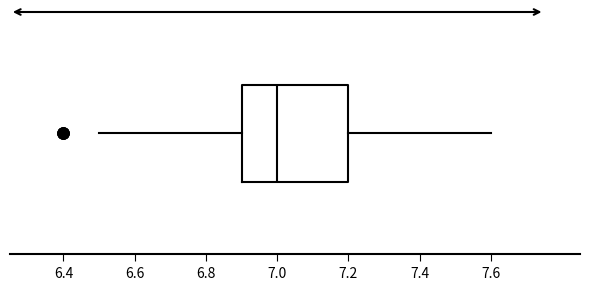

Read this box plot against the x-axis: the position of the median line, the range covered by the box, and the ends of both whiskers. The values are not printed on the chart, so give them approximately, as read against the axis.

median 7.0, box 6.9 to 7.2, whiskers 6.5 to 7.6